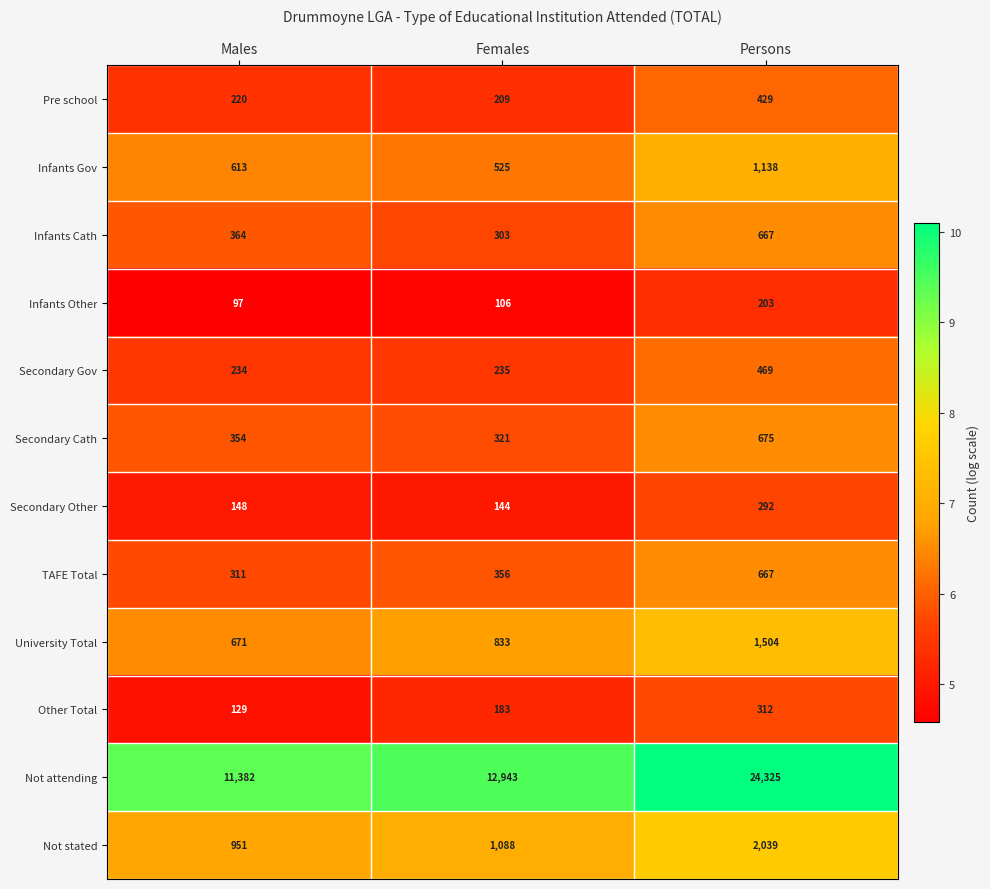

Which series has the widest spread of values?

Not attending